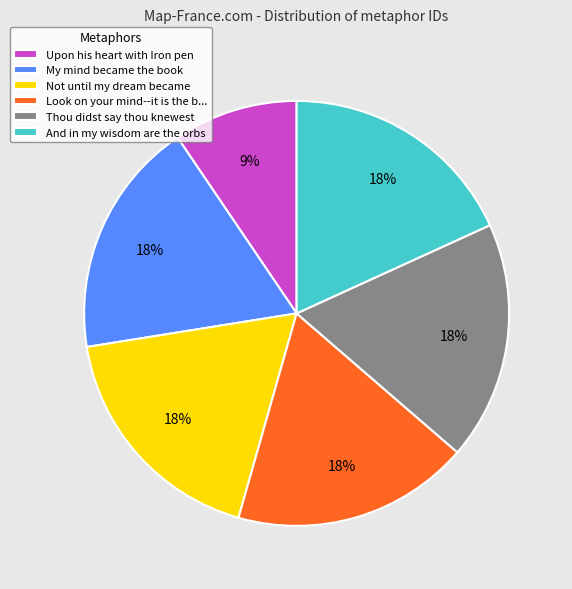

Approximately how many times larger is the value at My mind became the book compared to Thou didst say thou knewest?

1.0